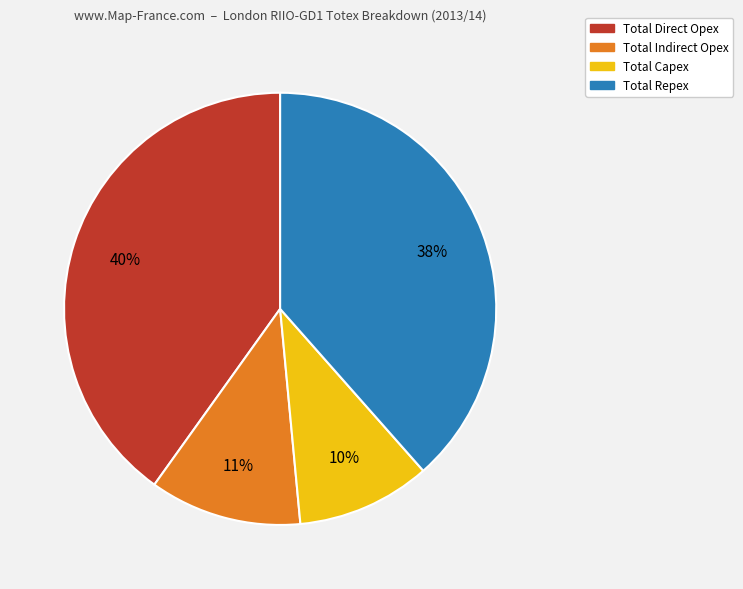

To the nearest percent, what percentage of the pie is Total Direct Opex?

40%